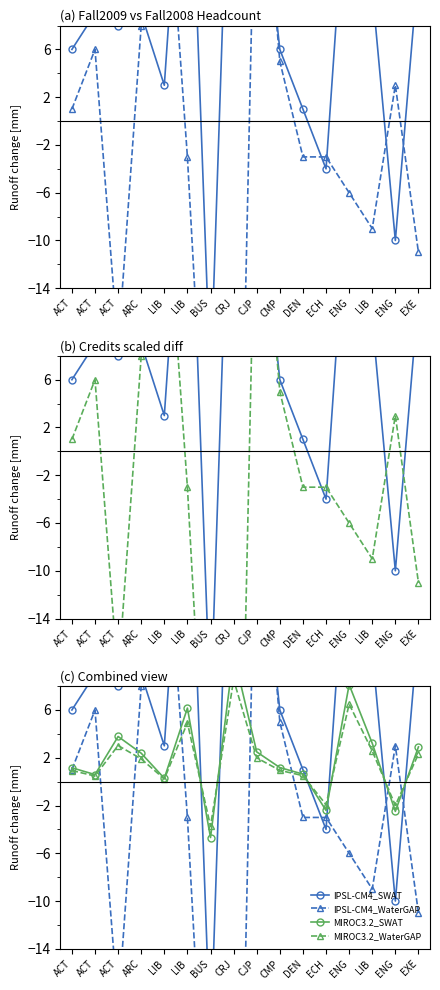

What is the label of the 1st point from the left?

ACT